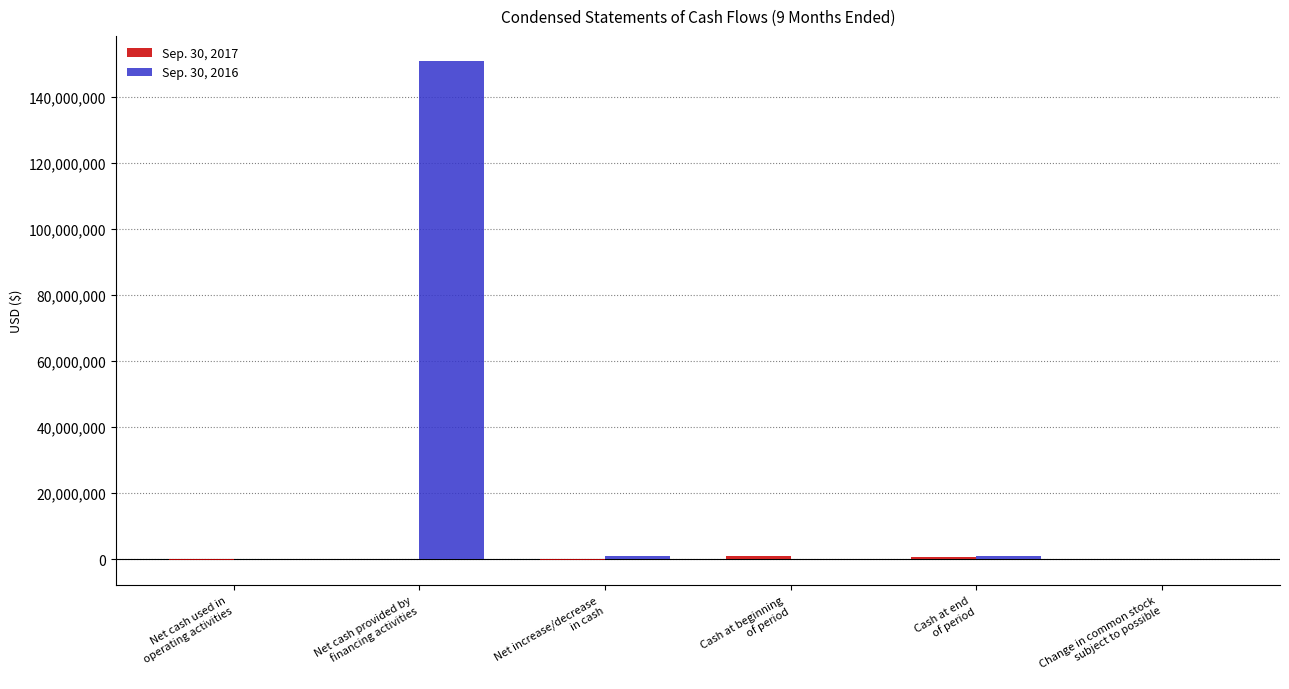

Which series has the largest total across all categories?

Sep. 30, 2016